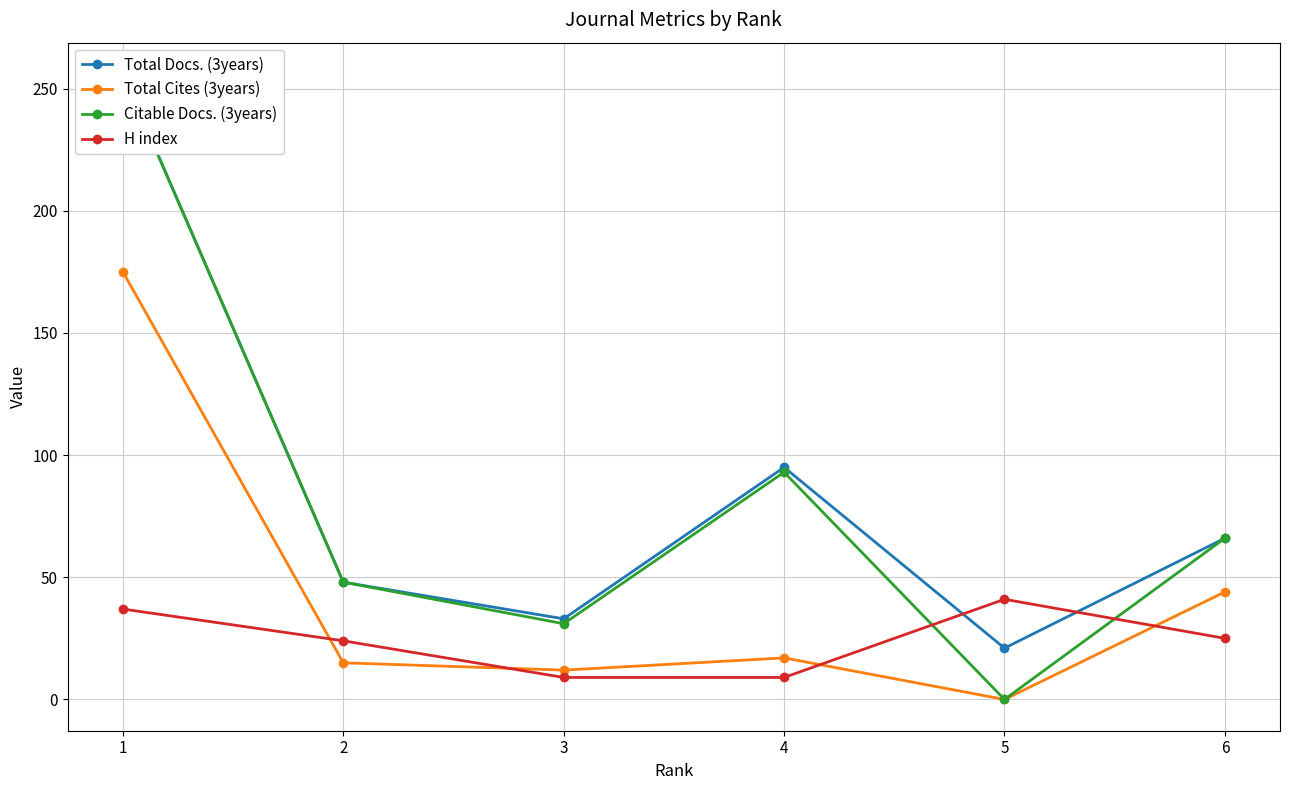

What are all the series names shown in the legend?

Total Docs. (3years), Total Cites (3years), Citable Docs. (3years), H index